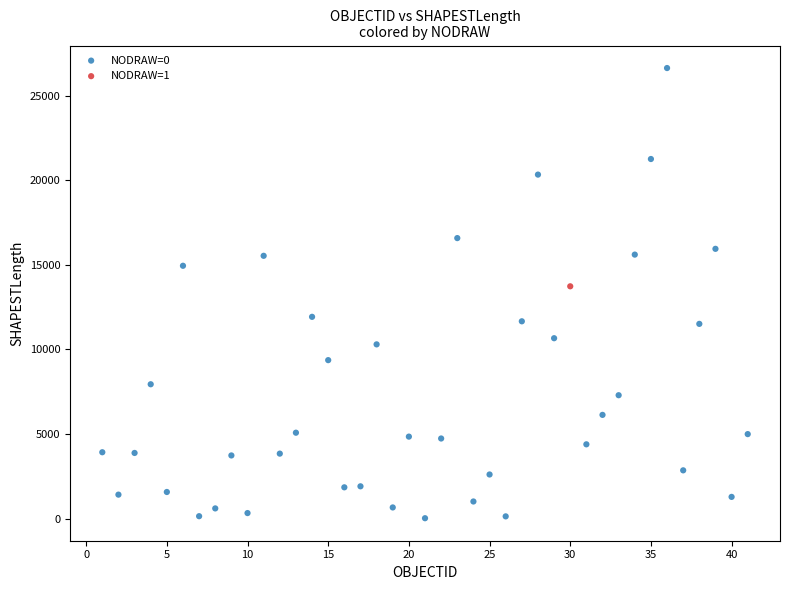

What are all the series names shown in the legend?

NODRAW=0, NODRAW=1